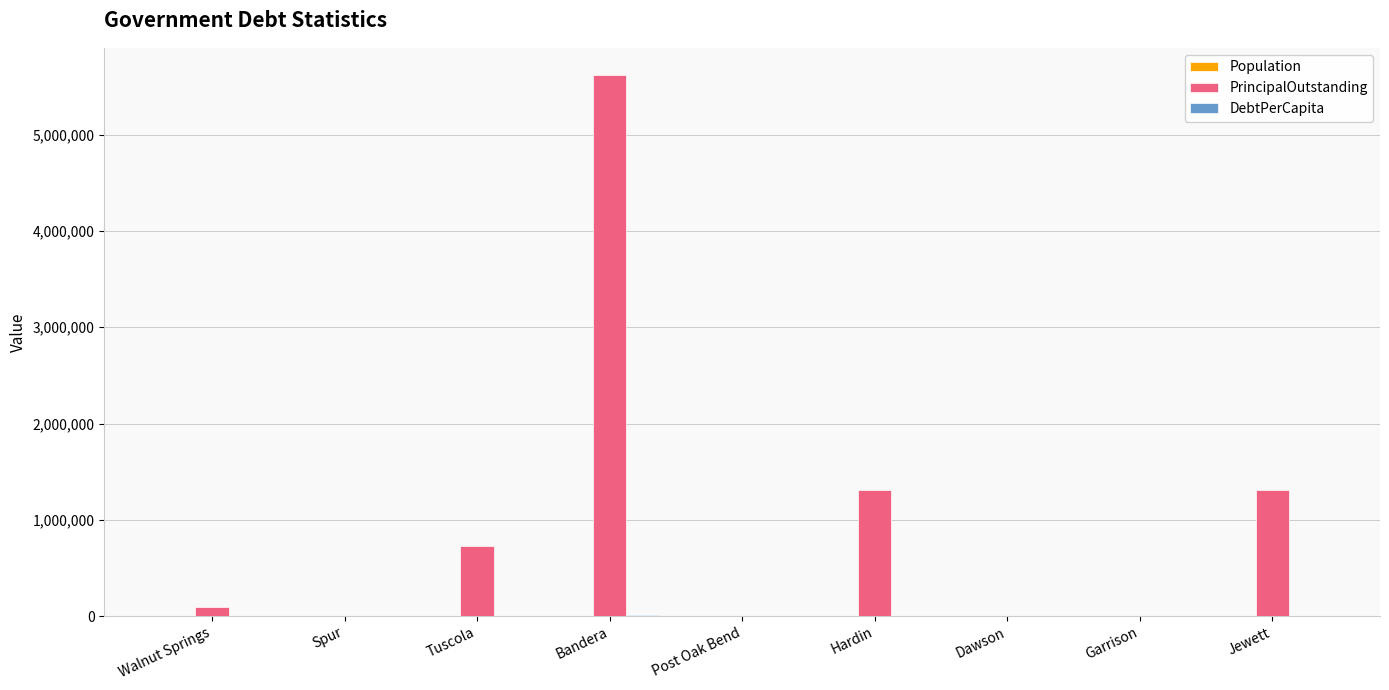

Which series has the largest total across all categories?

PrincipalOutstanding